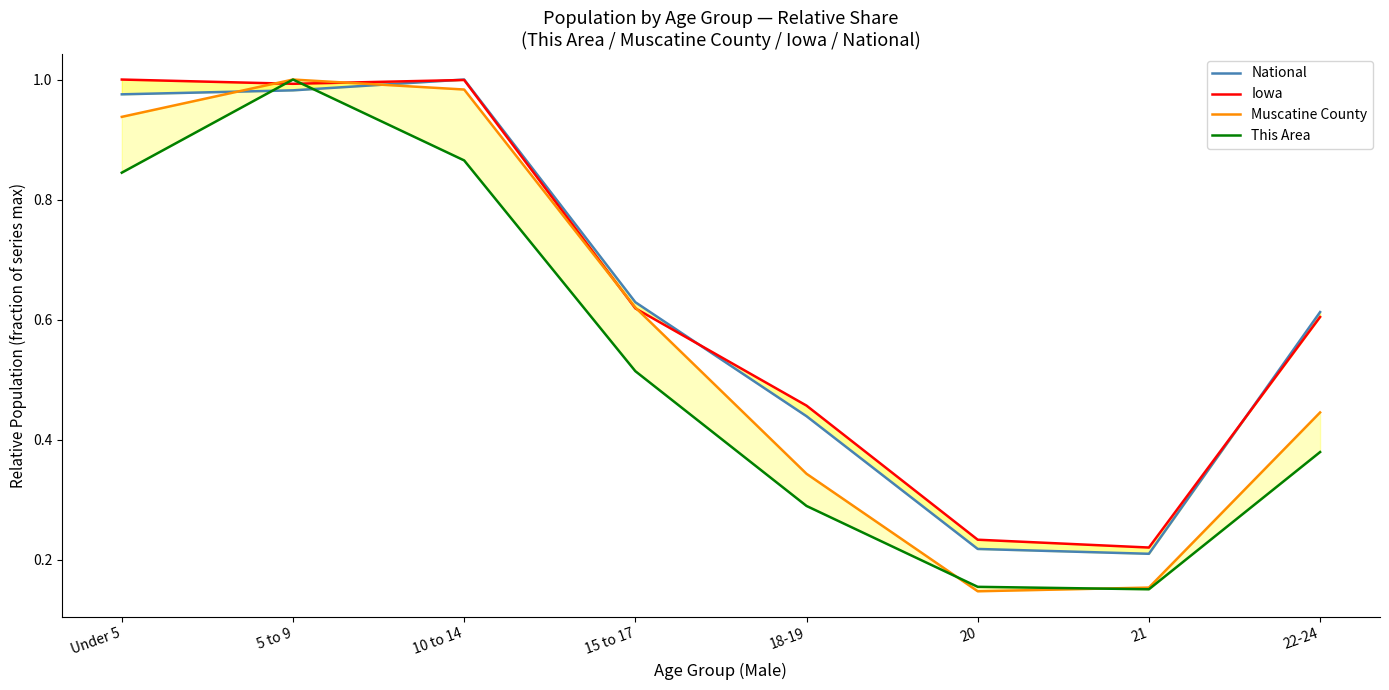

How many distinct data groups are displayed?

4